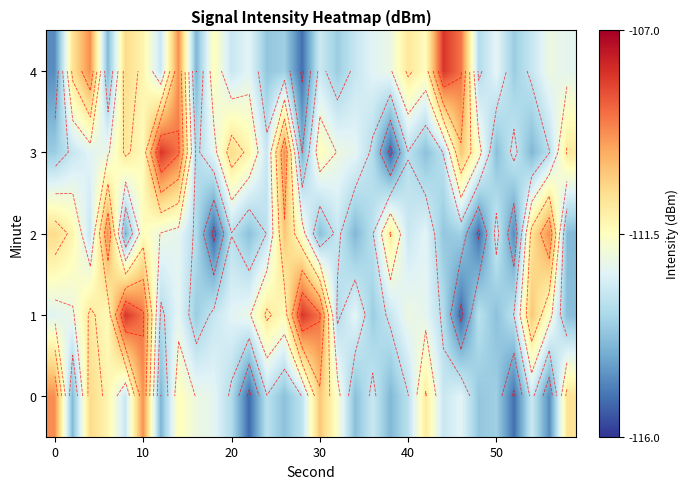

How many values in the 0 series are below -112?

21